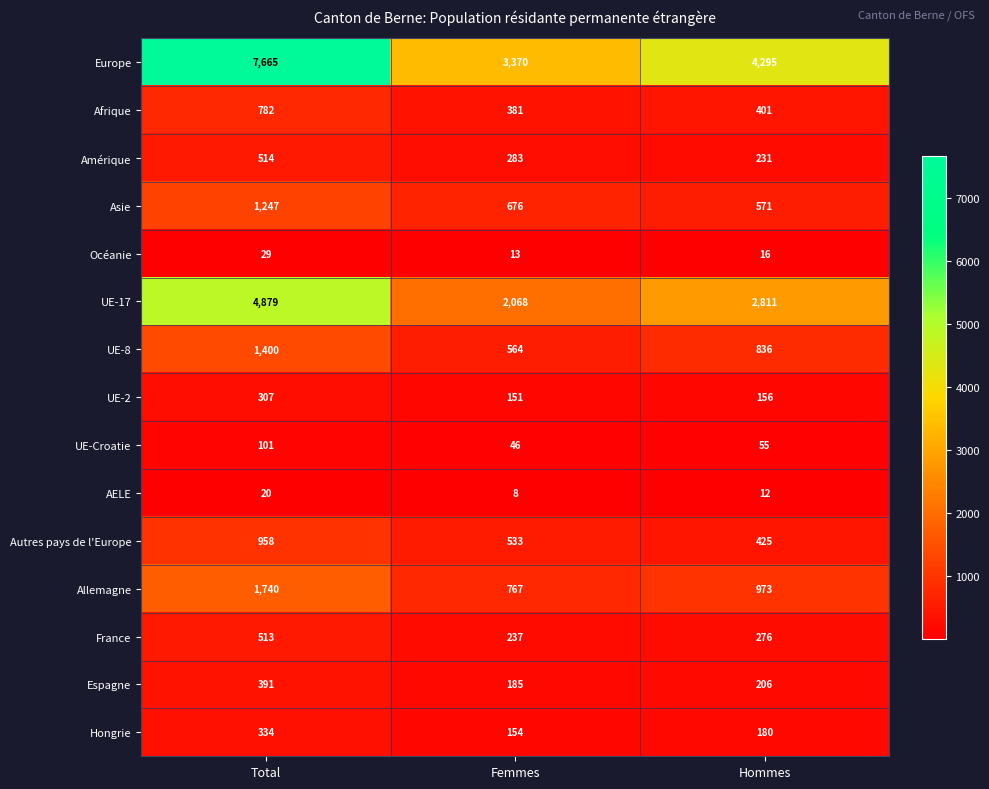

What is the difference between the highest and lowest values at Total?

7645